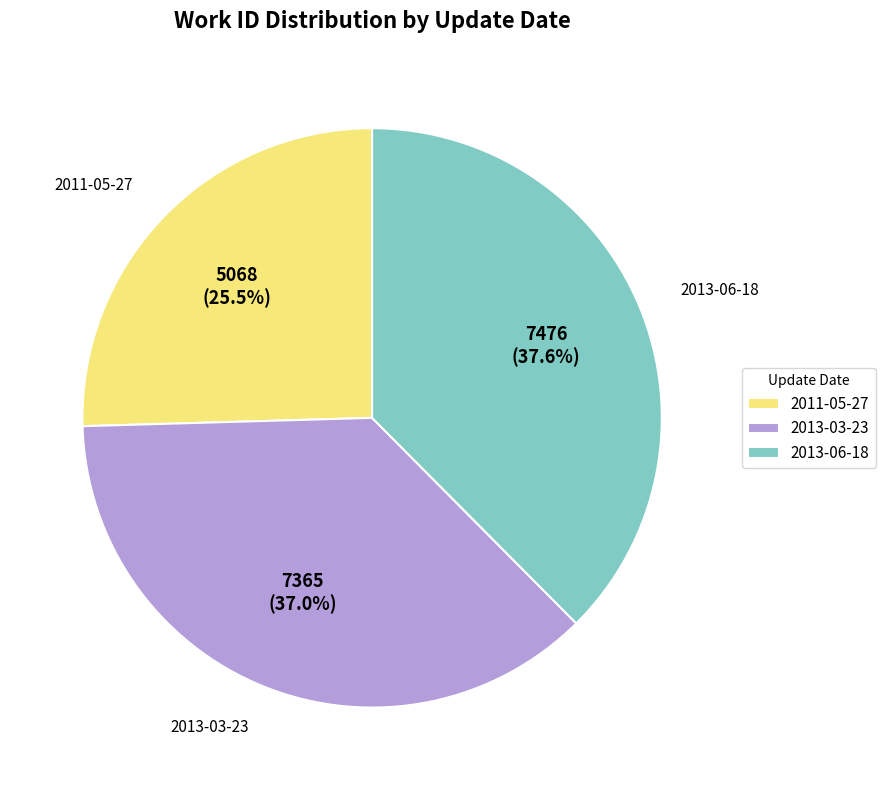

What is the ratio of the value at 2013-06-18 to the value at 2011-05-27?

1.5